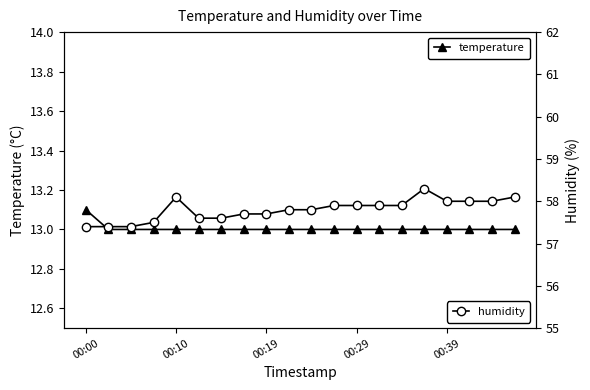

True or false: temperature and humidity cross at least once.

False